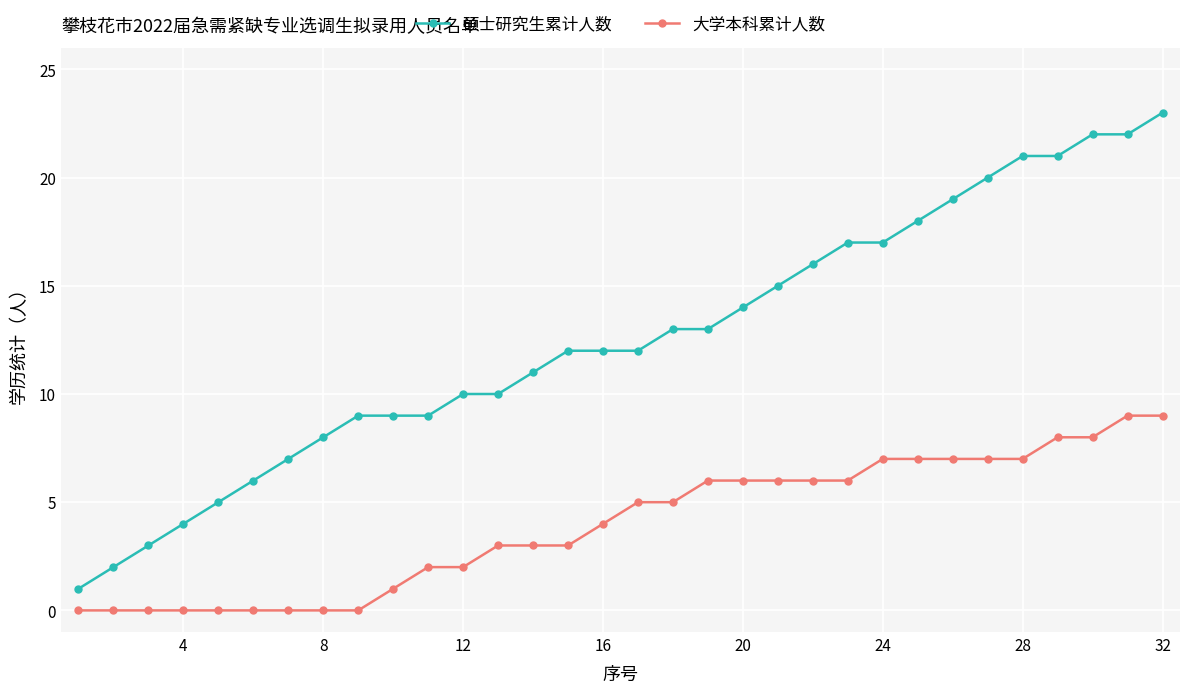

What is the value of the 大学本科累计人数 point at the 26th from the left?

7